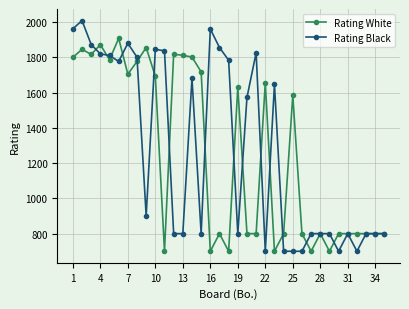

What is the value of the Rating White point at the 2nd from the left?

1845